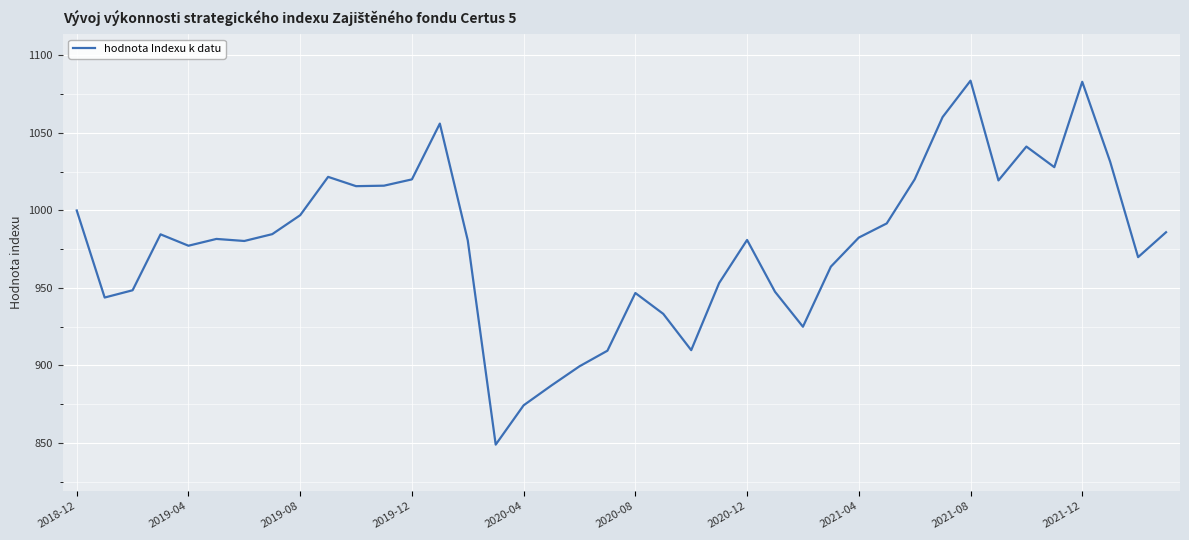

What is the maximum value shown in the chart?

1083.7